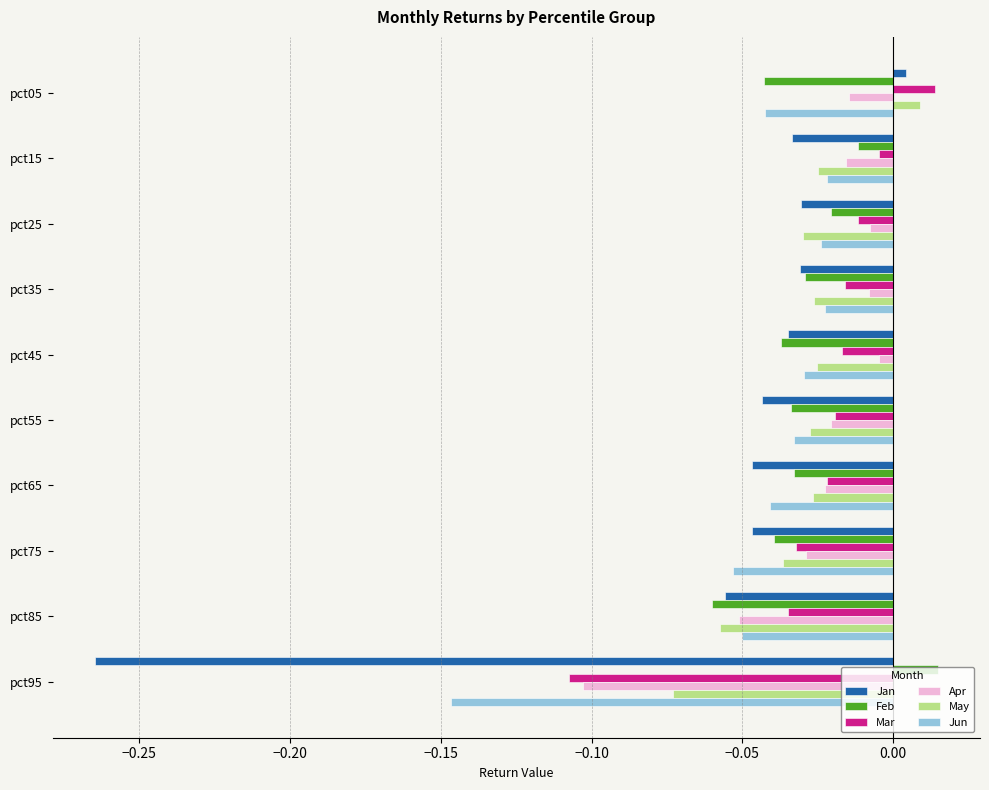

At which category is the sum across all series the highest?

pct05